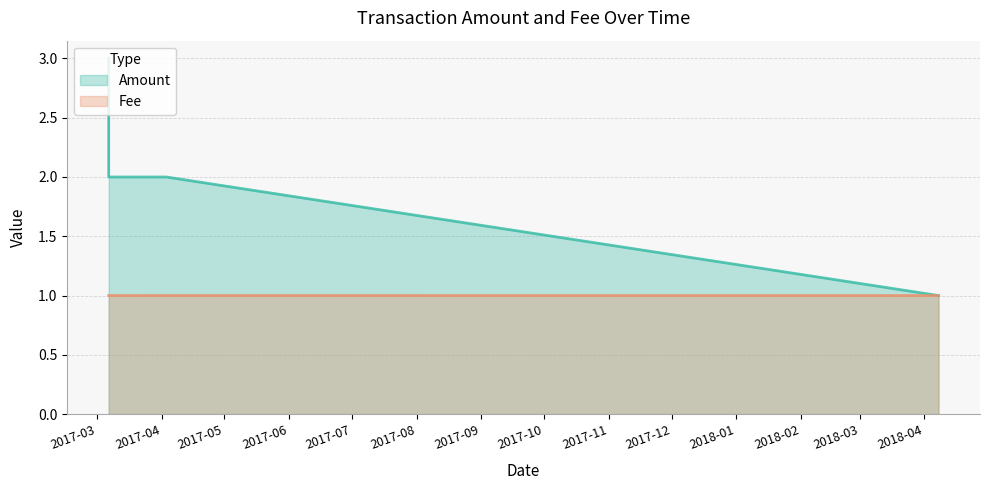

Which series has the largest total across all categories?

Amount